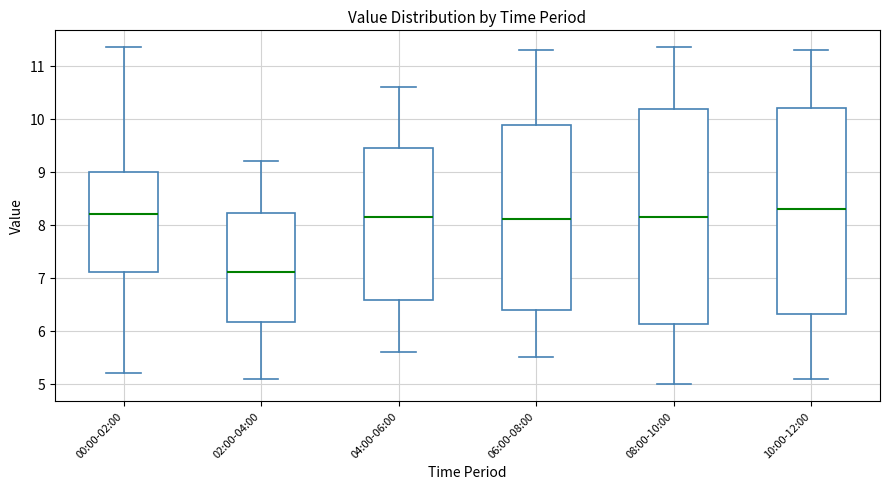

Which box is the tallest, from its lower edge to its upper edge?

08:00-10:00